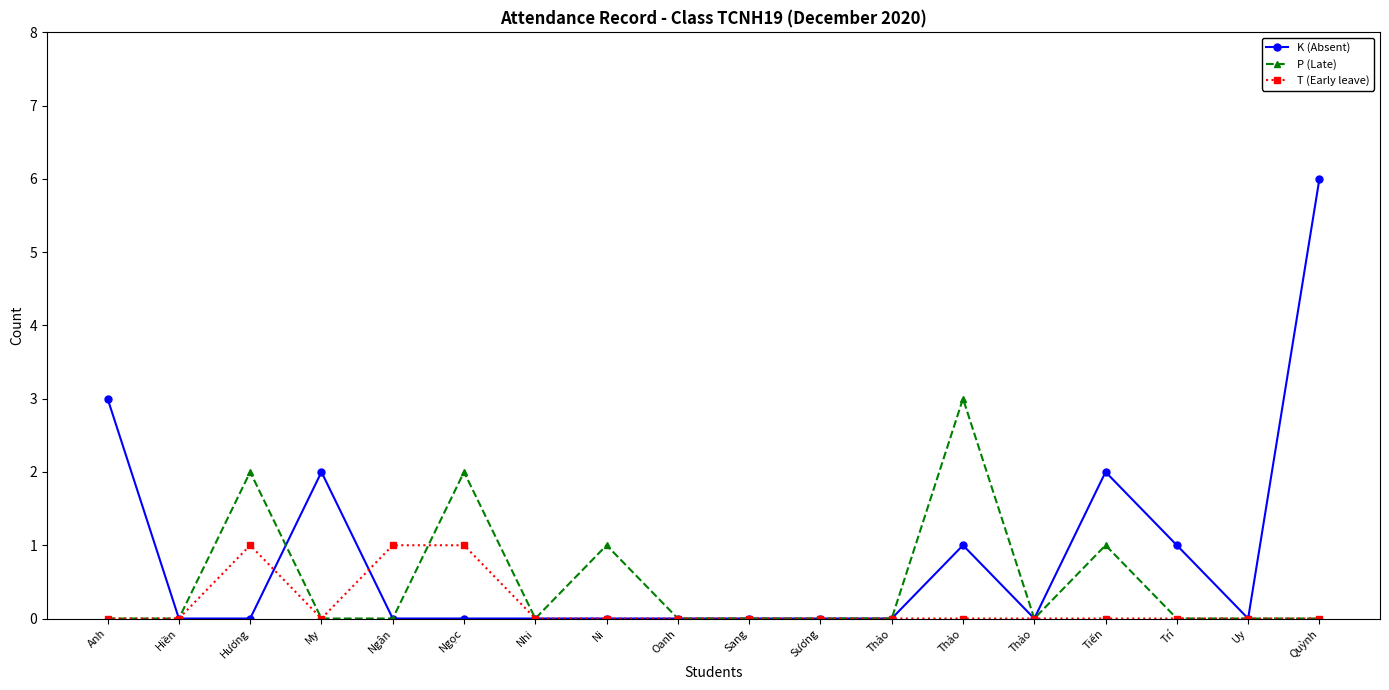

At which label is K (Absent) closest to 3?

Anh